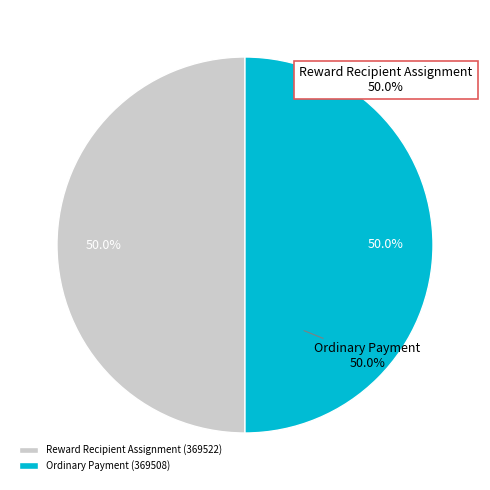

What percentage do 369508 and 369522 together represent?

100.0%